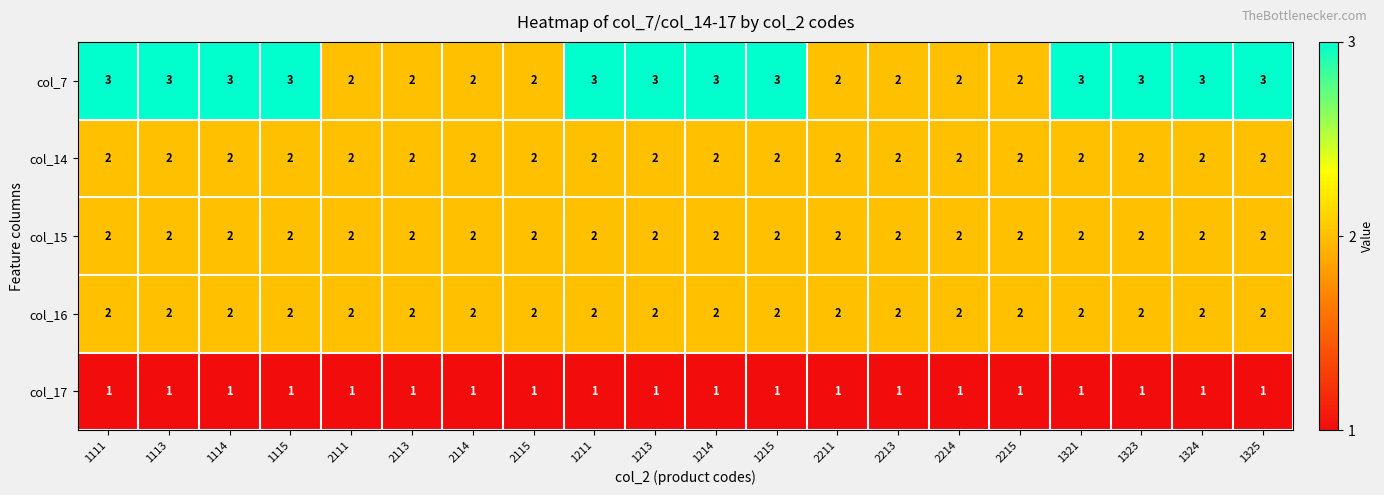

What is the total value across all series at 1324?

10